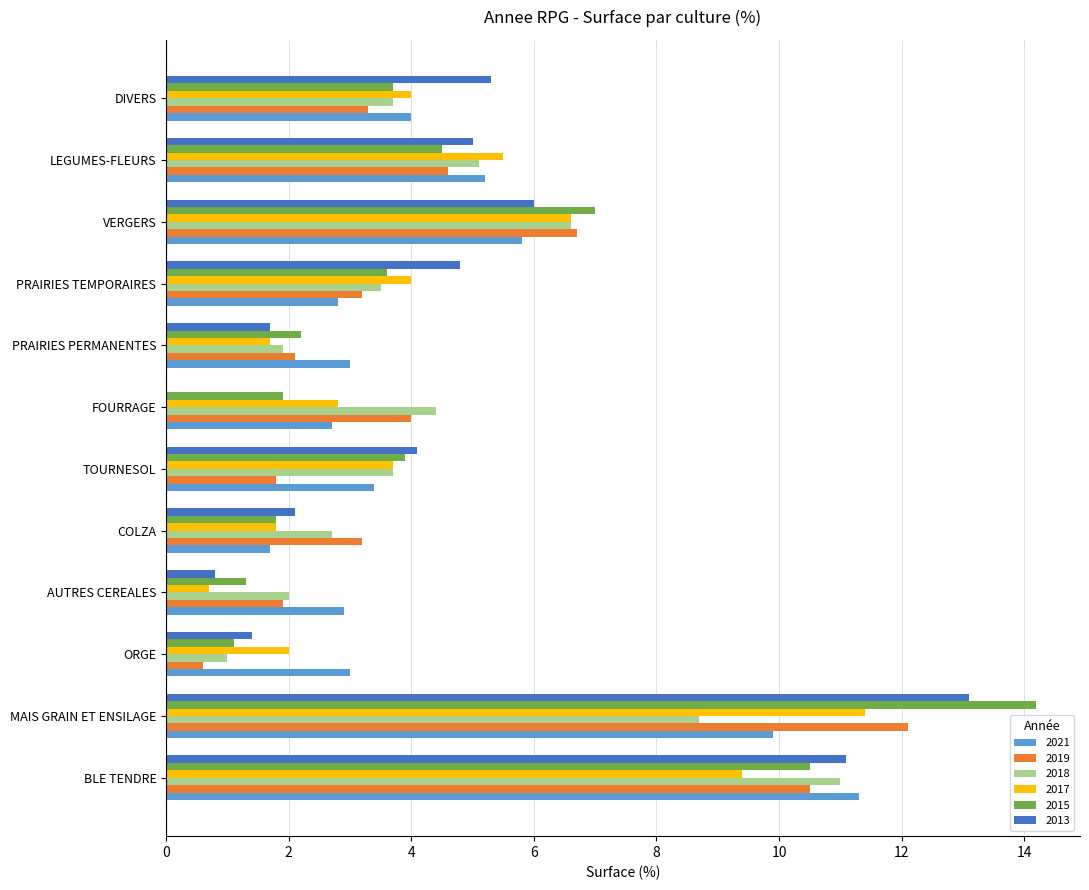

What is the sum of all 2017 values?

53.6